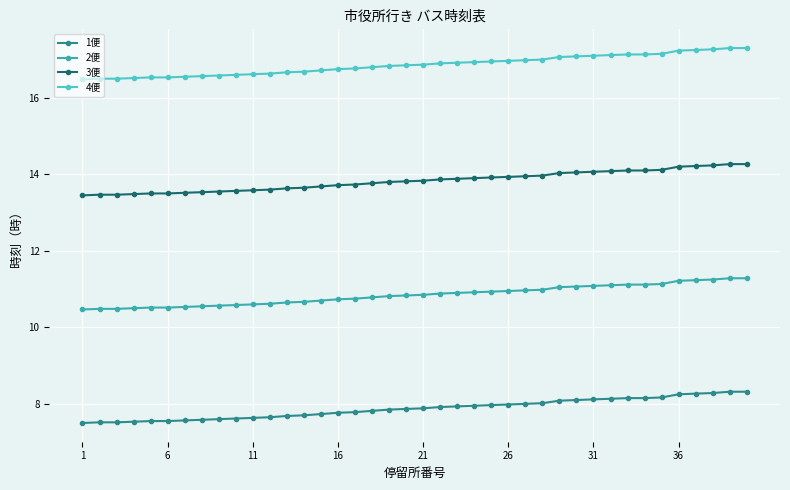

Rank the series by their average value, from highest to lowest.

4便, 3便, 2便, 1便